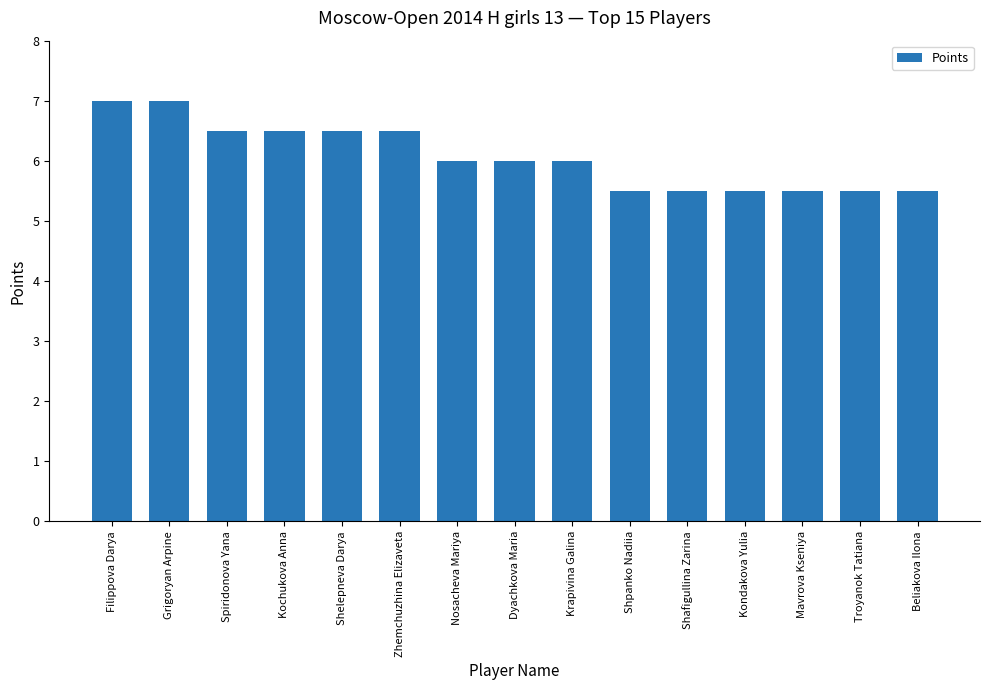

Reading right to left, transcribe all the data shown in this chart.

5.5	5.5	5.5	5.5	5.5	5.5	6.0	6.0	6.0	6.5	6.5	6.5	6.5	7.0	7.0